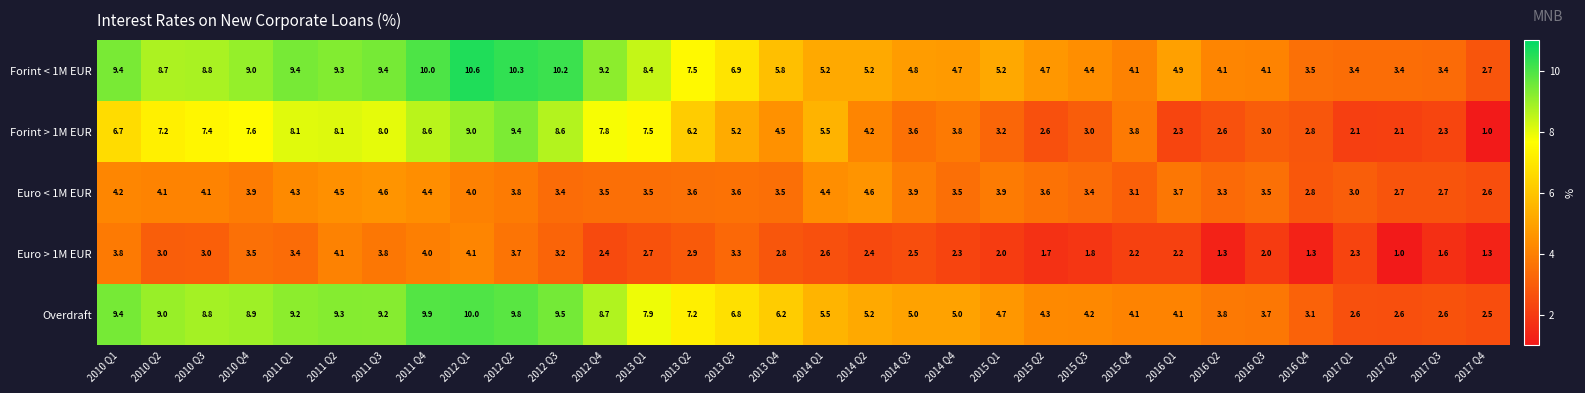

What is the difference between the highest and lowest values at 2013 Q1?

5.7